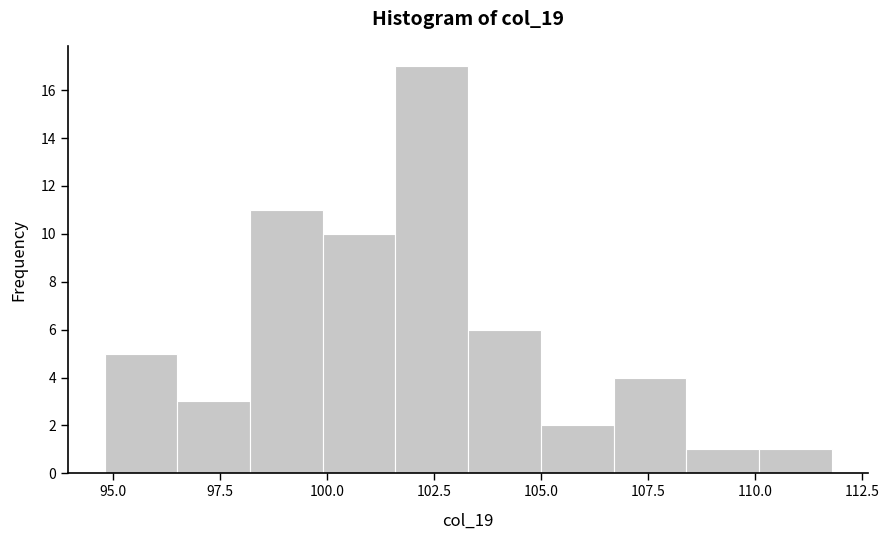

Around what value on the x-axis is the tallest bar? Give the approximate position of its centre, as read against the axis.

102.5